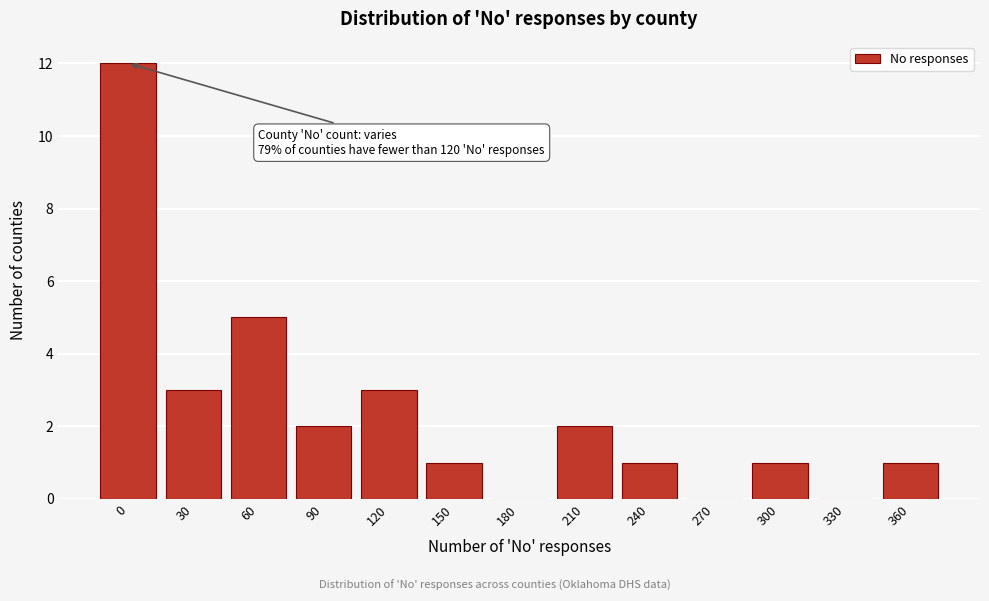

Reading left to right, extract all data points from this chart.

0=12	30=3	60=5	90=2	120=3	150=1	180=0	210=2	240=1	270=0	300=1	330=0	360=1